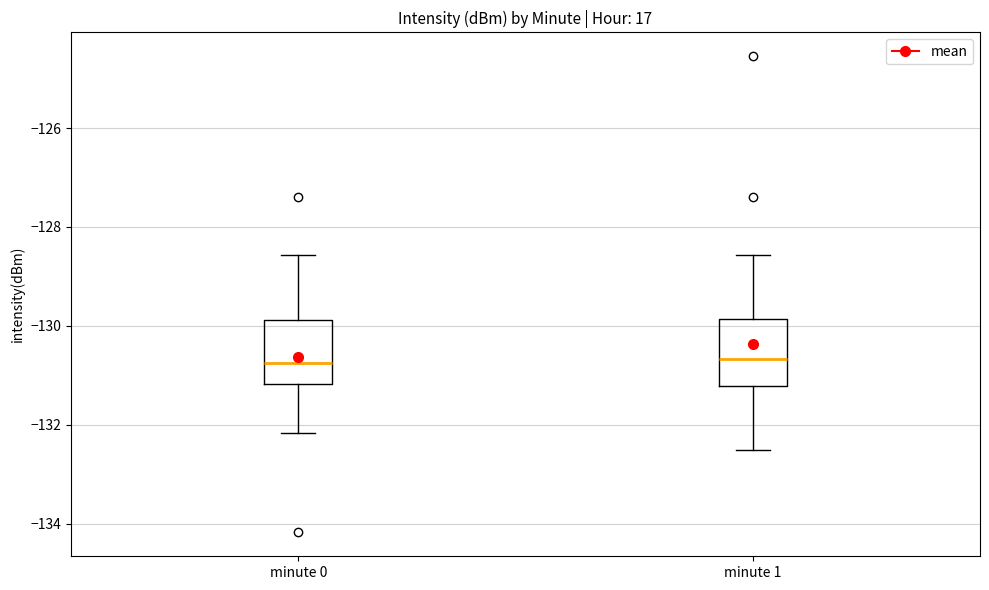

Where is the upper edge of the box for minute 0 on the y-axis? The values are not printed on the chart, so give them approximately, as read against the axis.

-129.8